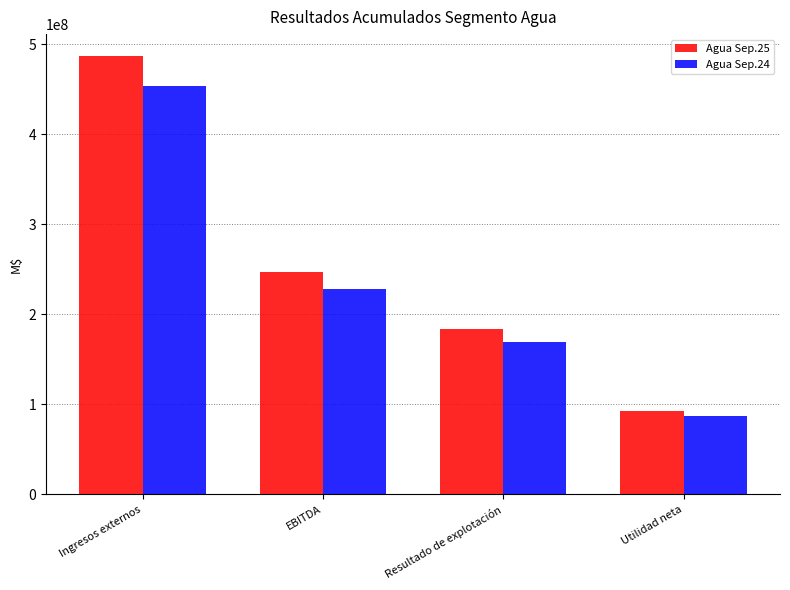

How many categories are shown in the chart?

4